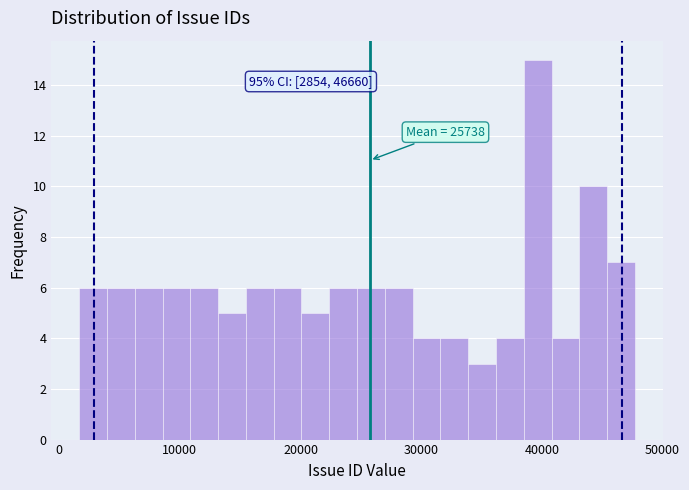

Around what value on the x-axis is the tallest bar? Give the approximate position of its centre, as read against the axis.

40000